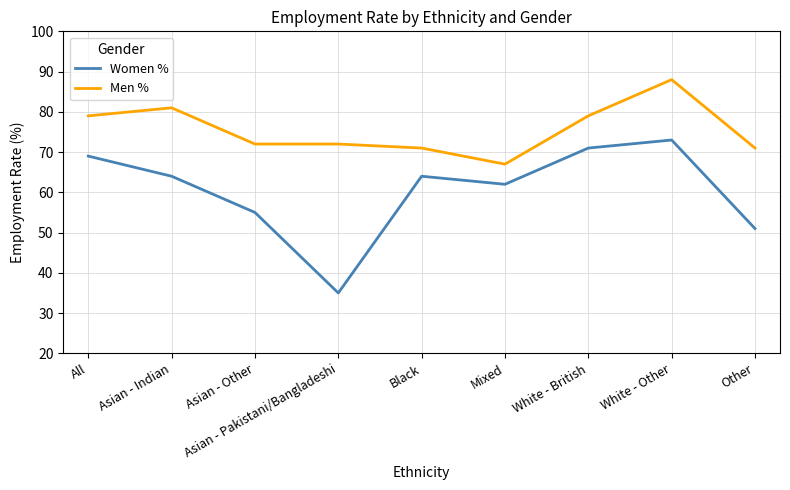

What is the average value of the Women % series?

60